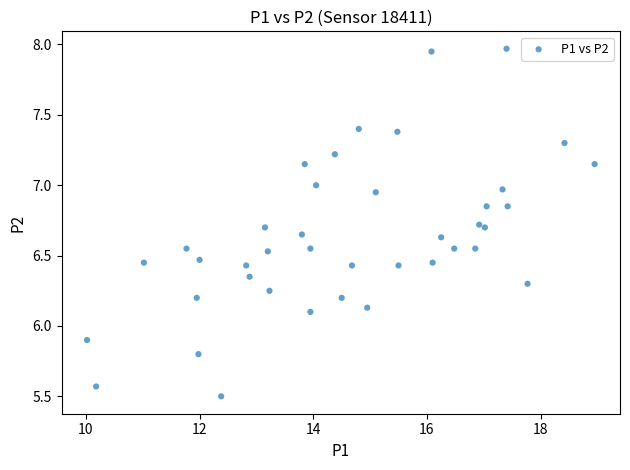

What is the range of X values (max minus min)?

8.9